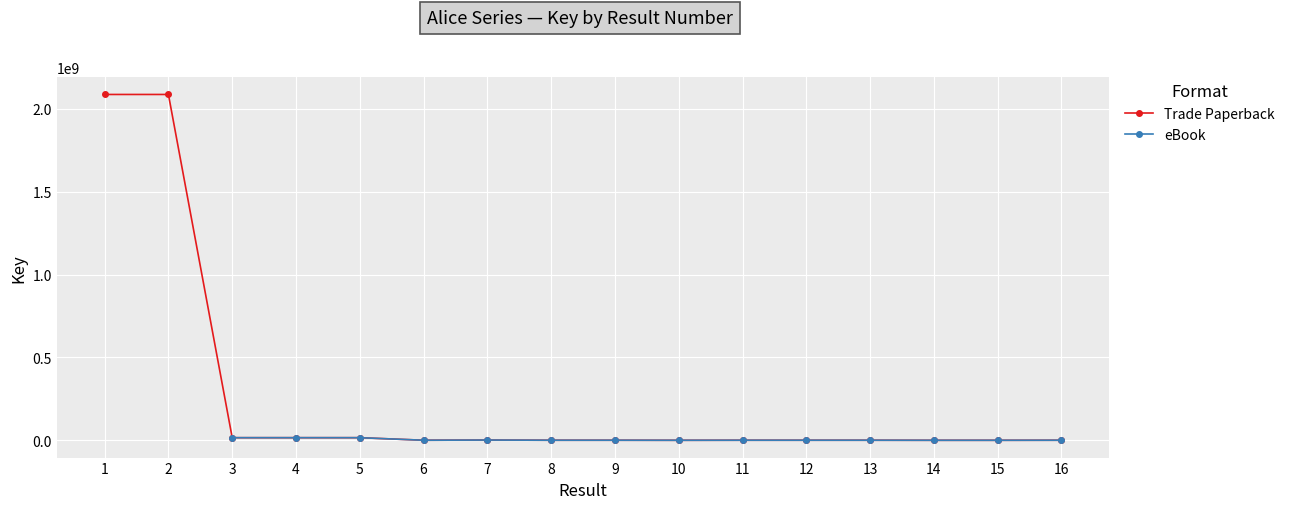

What is the difference between the maximum and minimum values in the Trade Paperback series?

2086669202